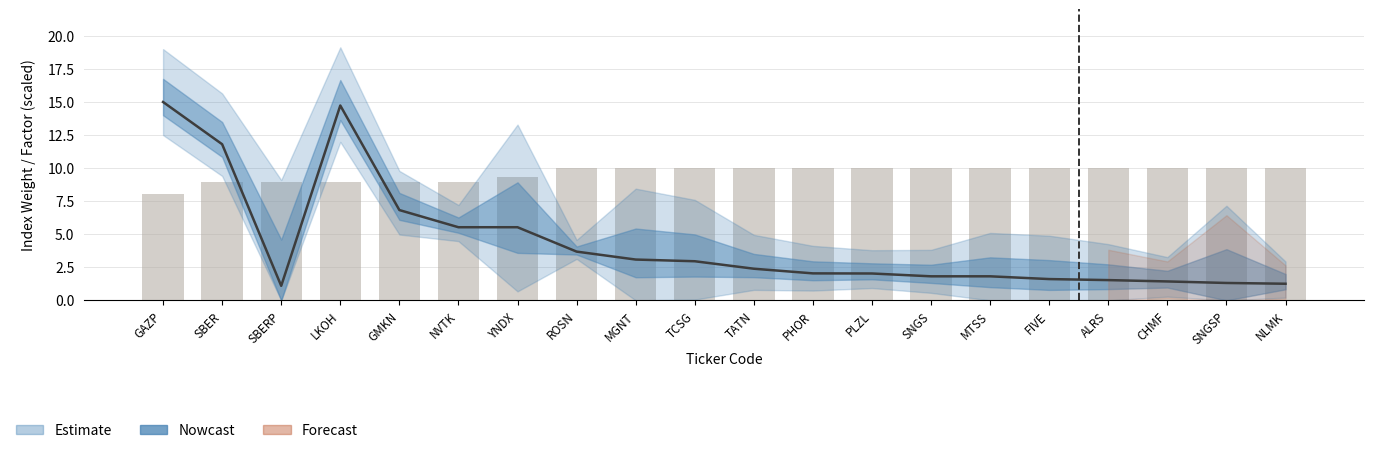

Are the bars grouped side by side (vs. stacked)?

No